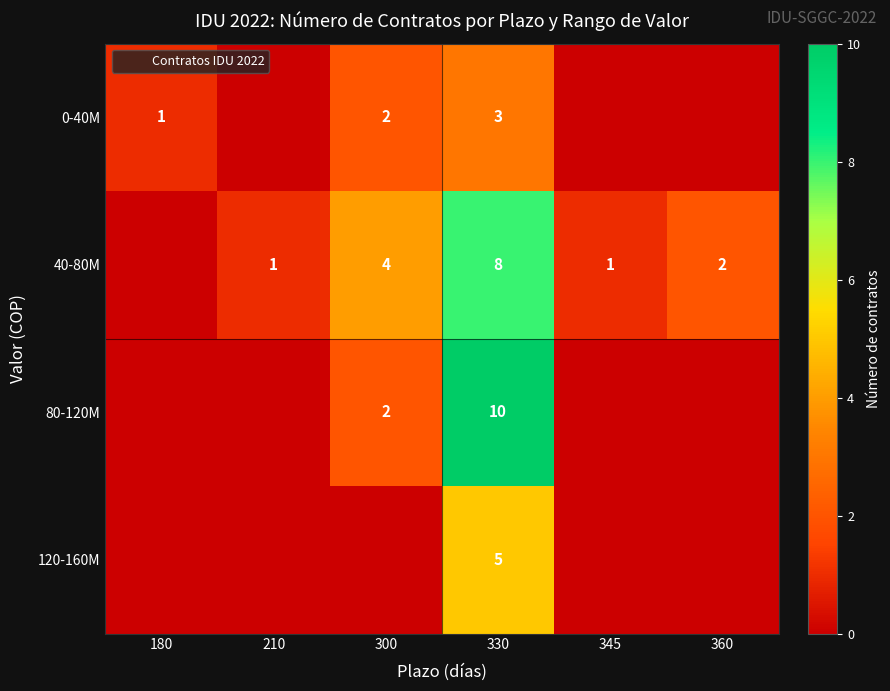

Which series has the largest total across all categories?

40-80M